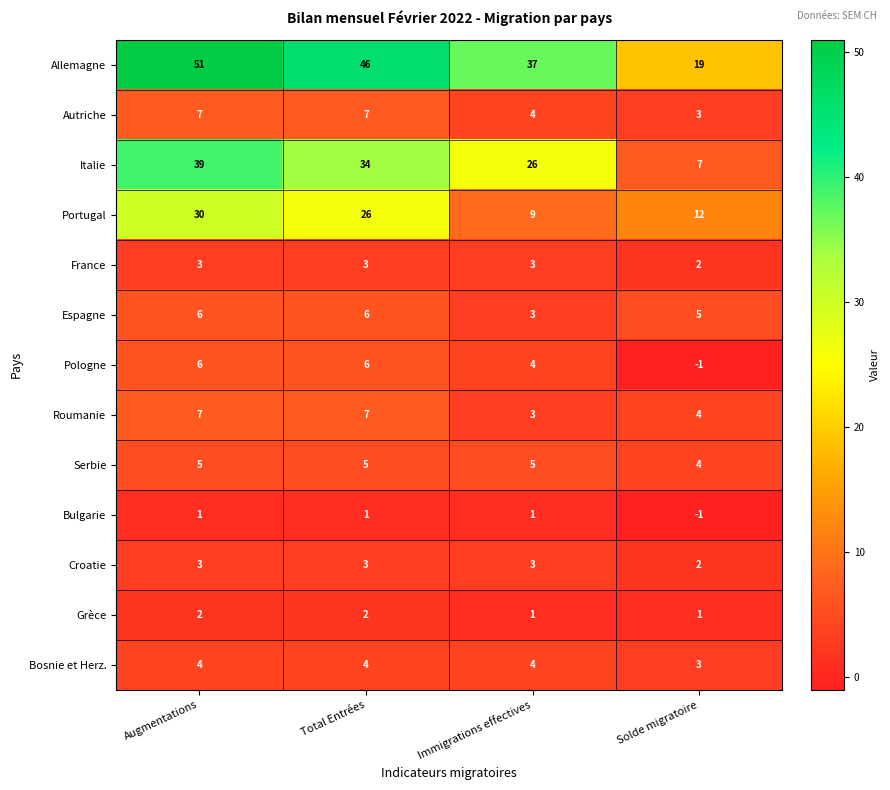

Which category has the lowest value in the Bosnie et Herz. series?

Solde migratoire